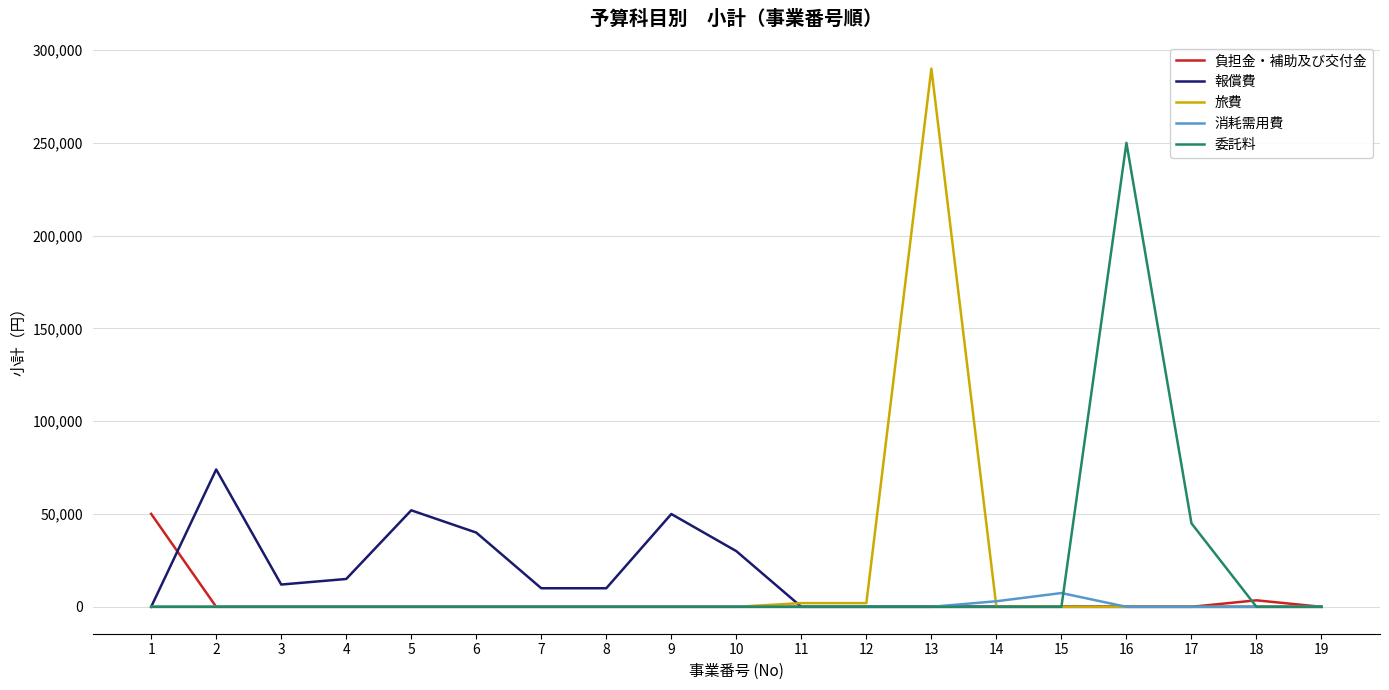

Reading left to right, extract all data points from this chart.

負担金・補助及び交付金: 50080	0	0	0	0	0	0	0	0	0	0	0	0	0	0	0	0	3500	0
報償費: 0	74000	12000	15000	52000	40000	10000	10000	50000	30000	0	0	0	0	0	0	0	0	0
旅費: 0	0	0	0	0	0	0	0	0	0	2000	2000	290000	0	0	0	0	0	0
消耗需用費: 0	0	0	0	0	0	0	0	0	0	0	0	0	3000	7420	0	0	0	0
委託料: 0	0	0	0	0	0	0	0	0	0	0	0	0	0	0	250000	45000	0	0